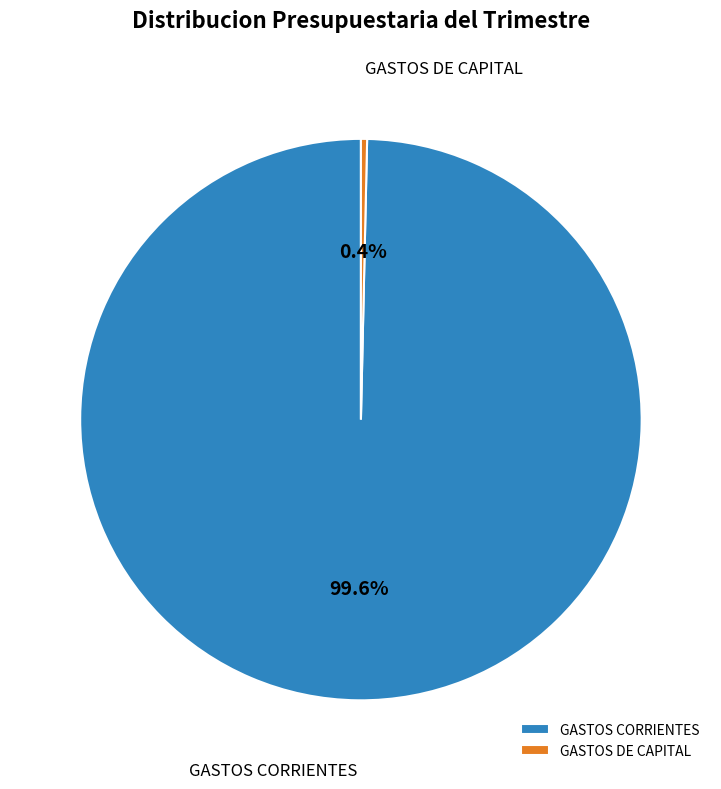

Rank the categories by value from lowest to highest.

GASTOS DE CAPITAL, GASTOS CORRIENTES